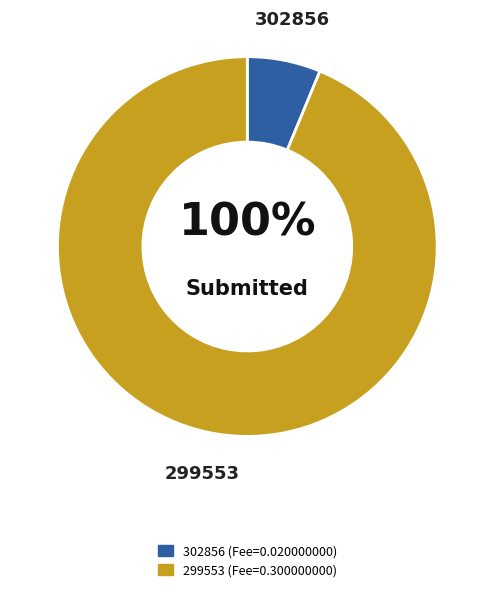

Is it true that 302856 is 1% of the pie?

False